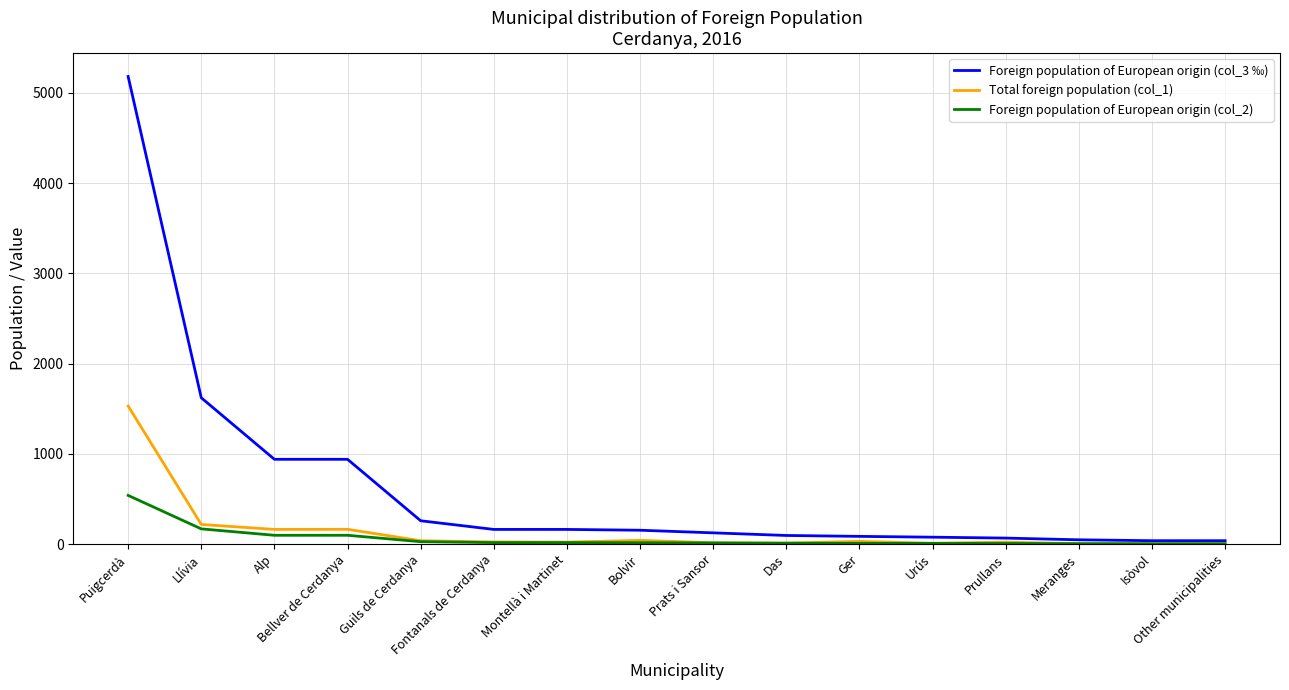

What is the minimum value for Foreign population of European origin (col_2)?

4